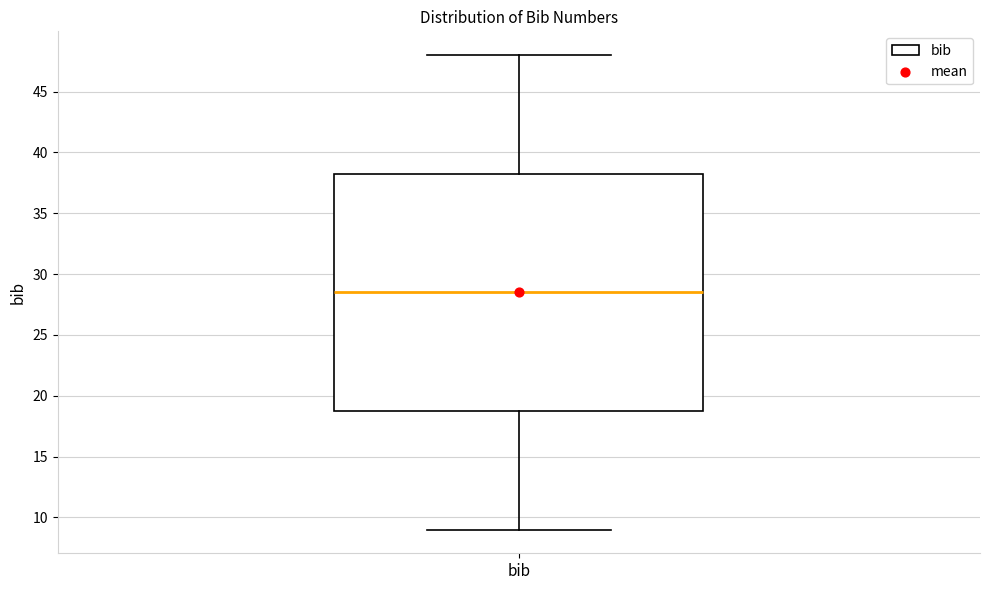

Read this box plot against the y-axis: the position of the median line, the range covered by the box, and the ends of both whiskers. The values are not printed on the chart, so give them approximately, as read against the axis.

median 28.5, box 19.0 to 38.5, whiskers 9.0 to 48.0